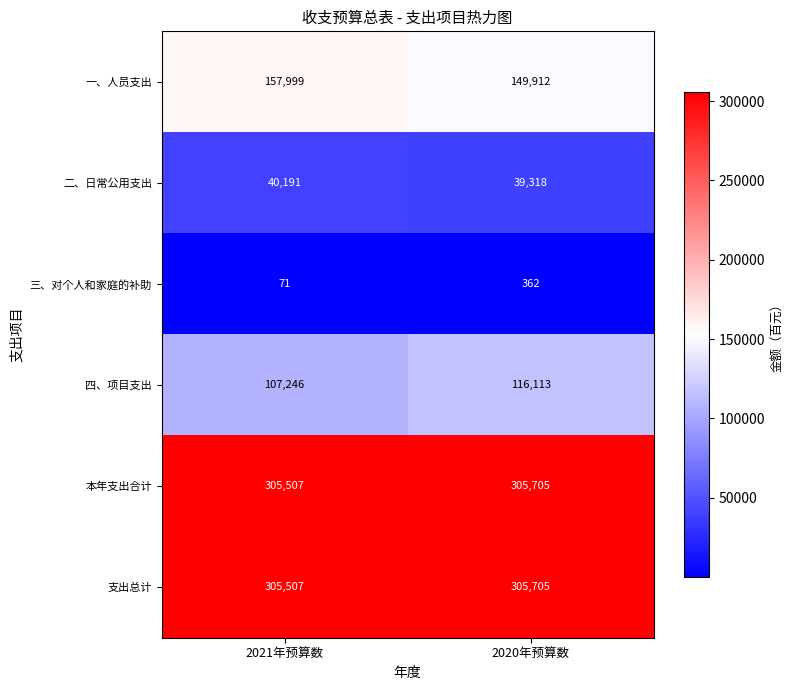

What is the minimum value shown in the chart?

71